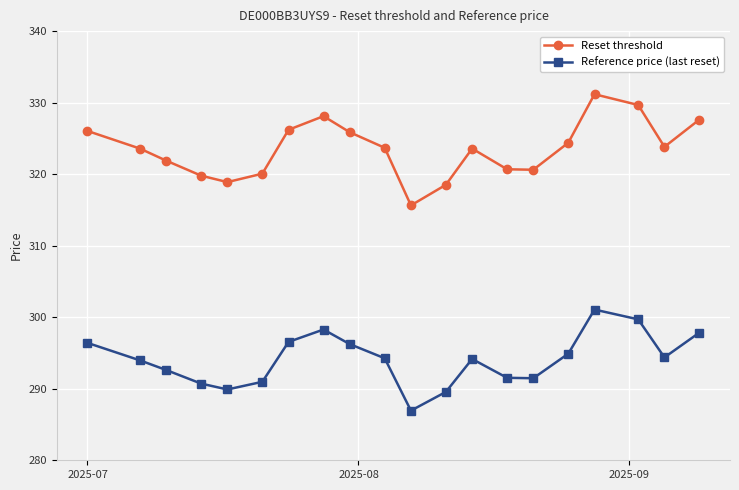

What is the average value of the Reset threshold series?

323.5